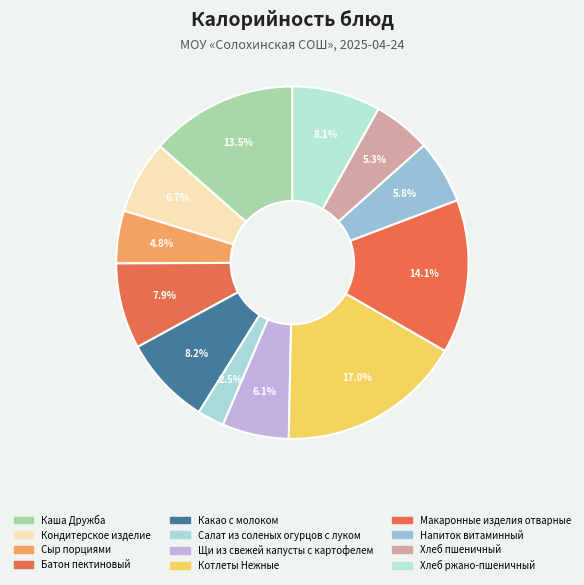

To the nearest percent, what is the difference between the Котлеты Нежные and Хлеб ржано-пшеничный slice percentages?

9%